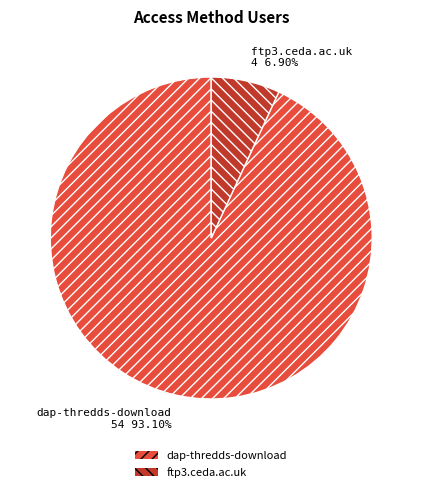

Approximately how many times larger is the value at dap-thredds-download compared to ftp3.ceda.ac.uk?

13.5